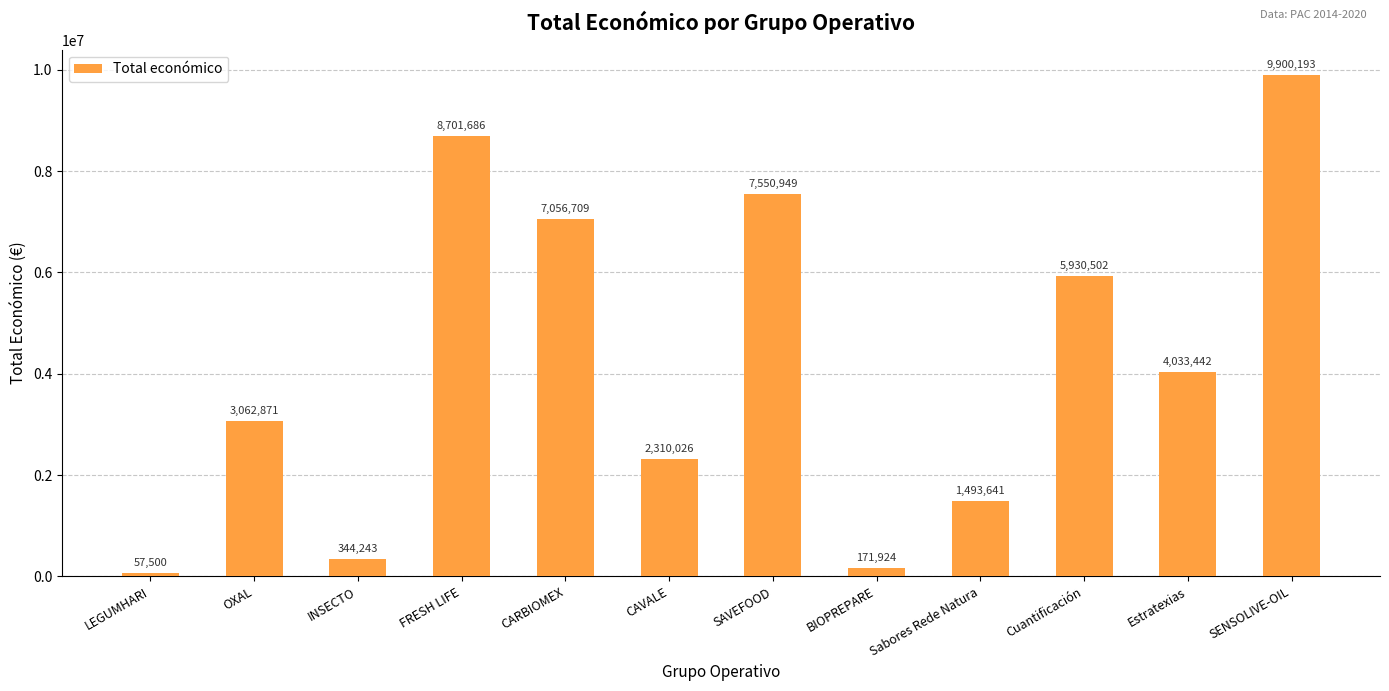

What is the label of the 5th bar from the right?

BIOPREPARE